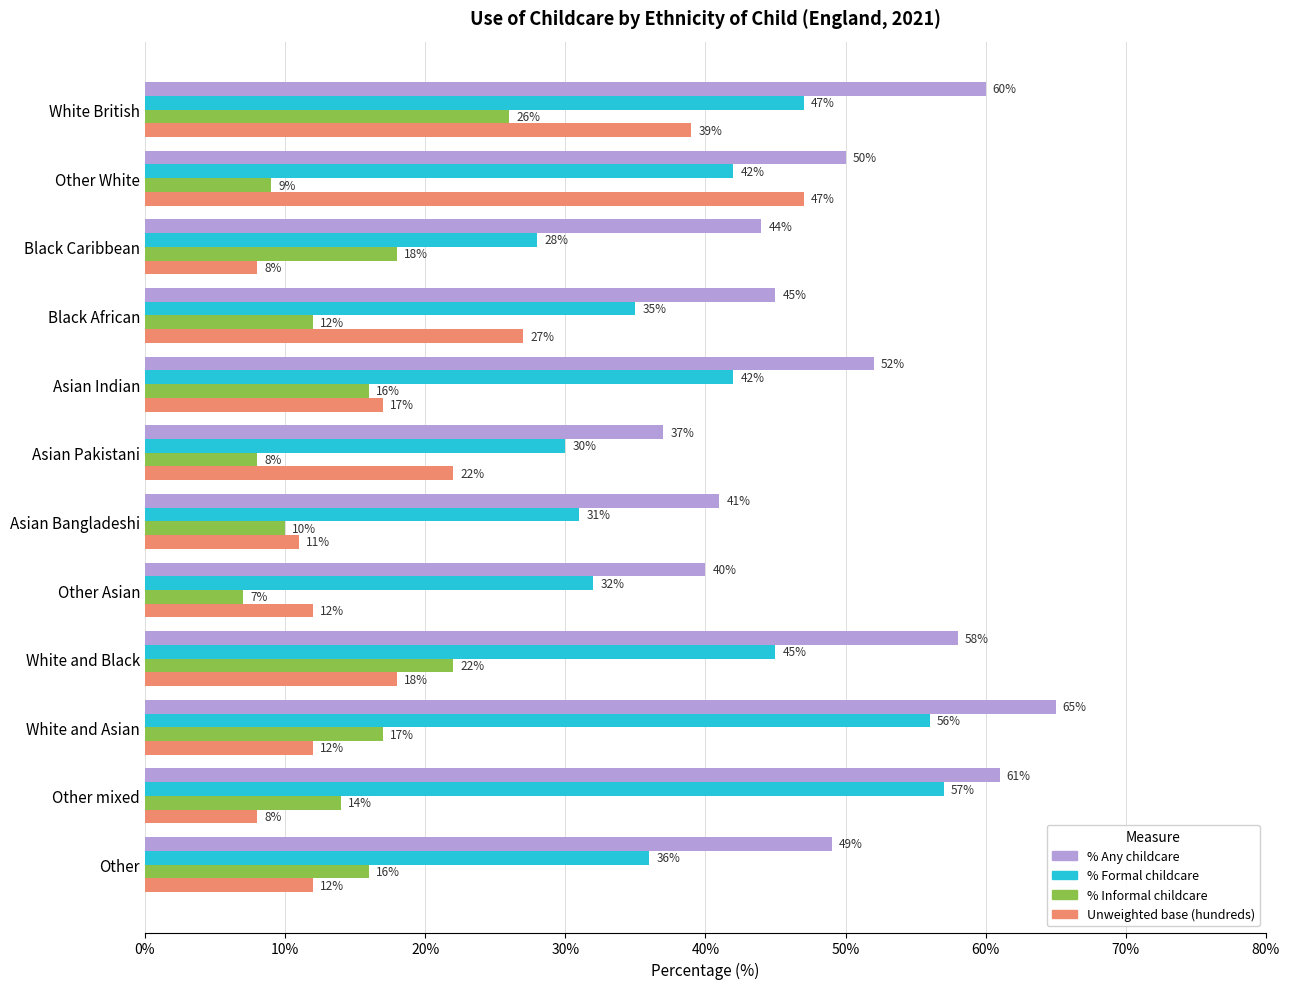

Count the number of categories in the chart.

12